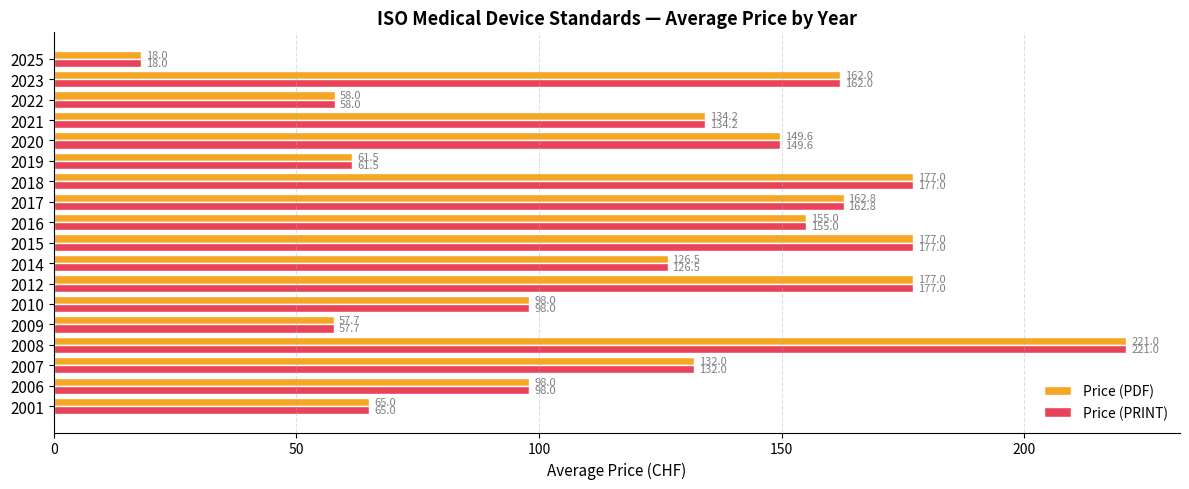

At which category does the chart reach its minimum across all series?

2025